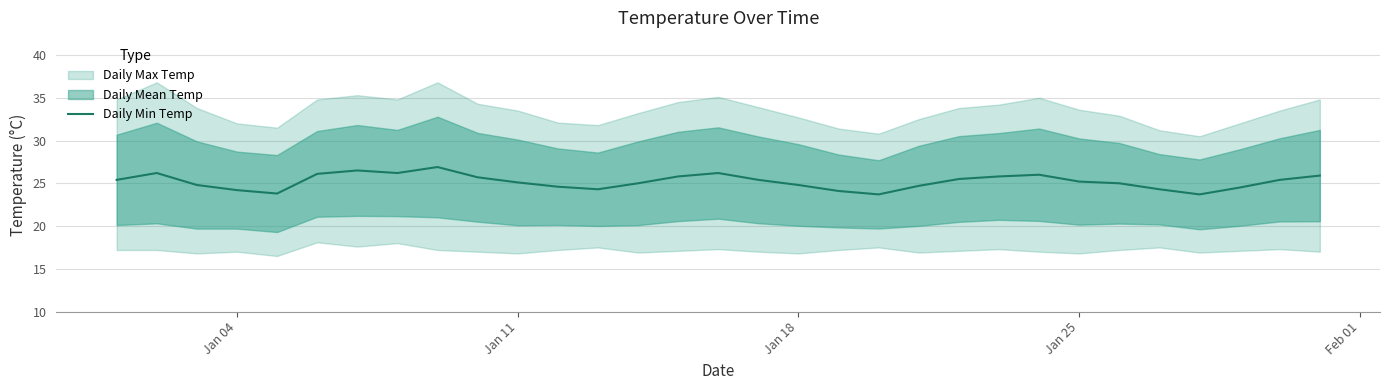

How many categories are shown in the chart?

31